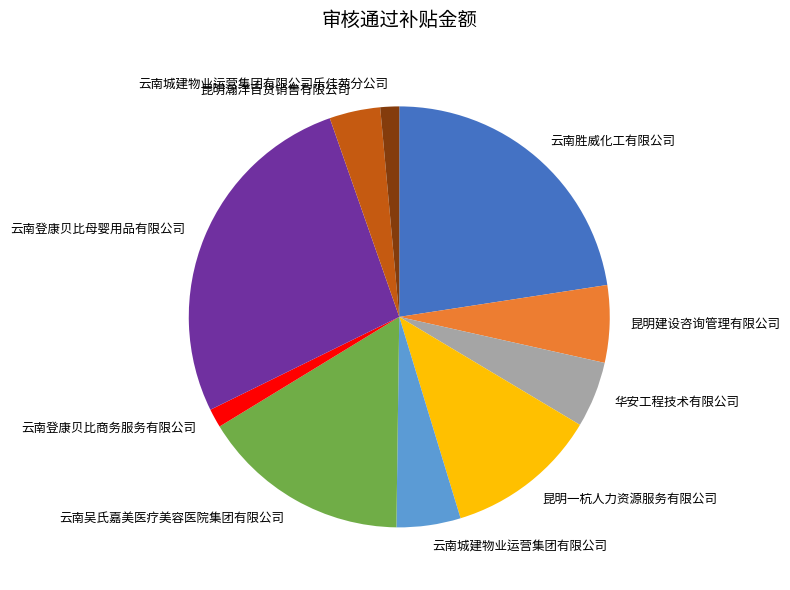

What is the ratio of the value at 华安工程技术有限公司 to the value at 昆明一杭人力资源服务有限公司?

0.4